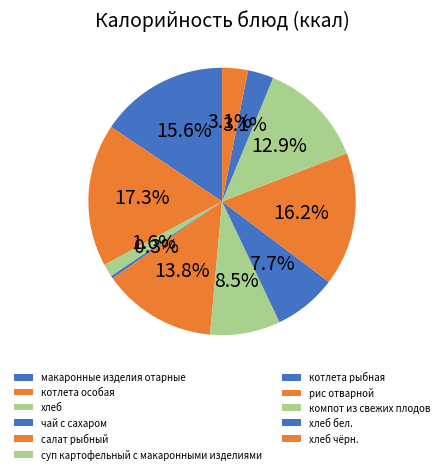

To the nearest percent, what is the difference between the хлеб бел. and котлета особая slice percentages?

14%